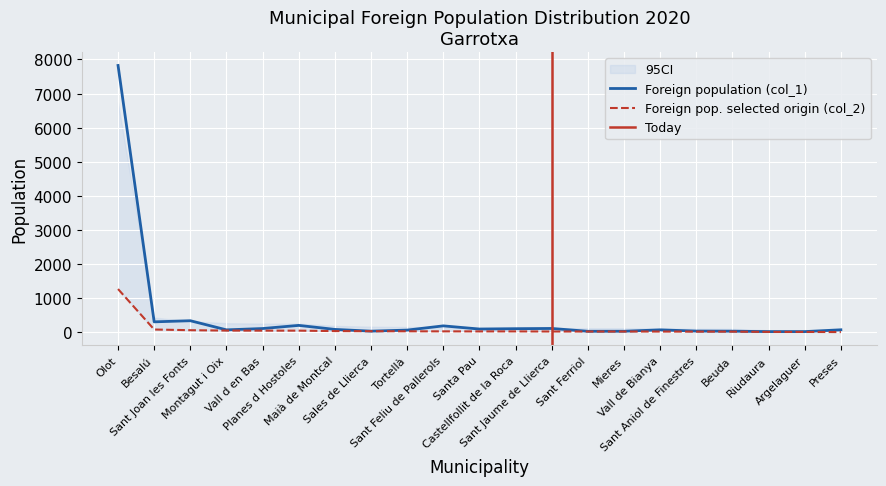

What is the sum of all Foreign population (col_1) values?

9843